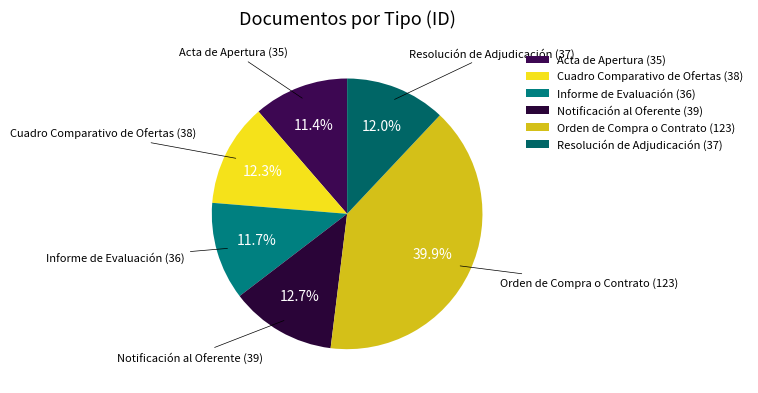

To the nearest percent, what is the combined percentage of Acta de Apertura and Resolución de Adjudicación?

23%